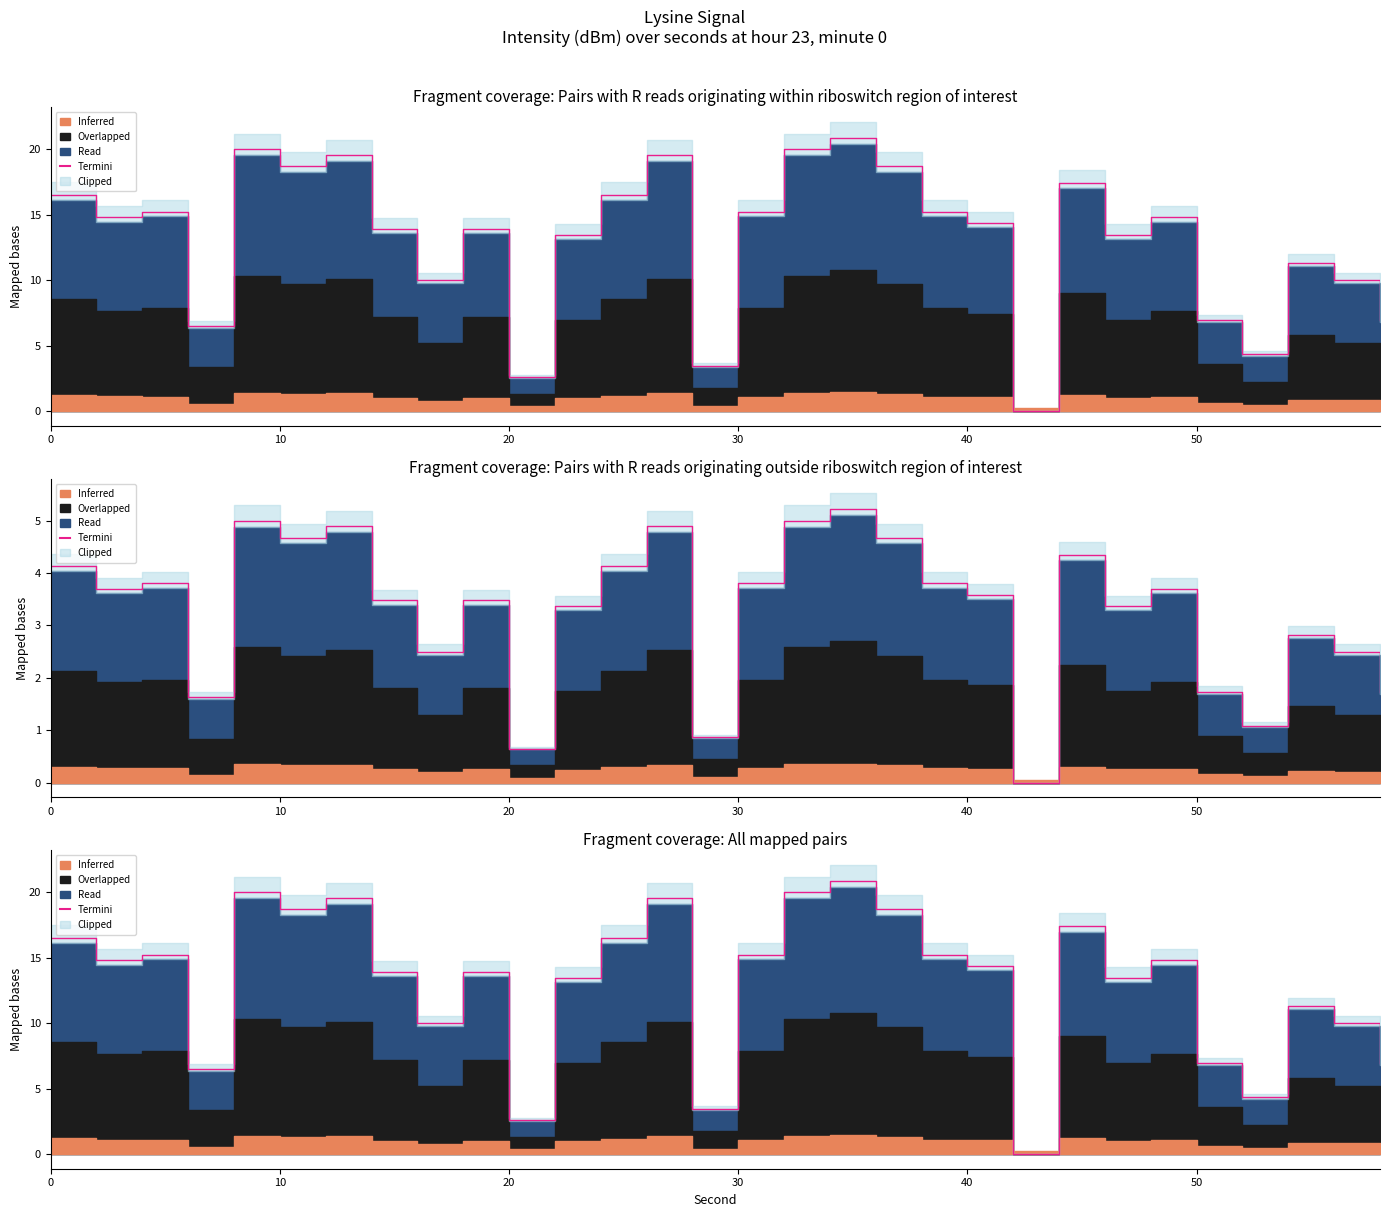

True or false: the data shows 2.6 at 20.

True